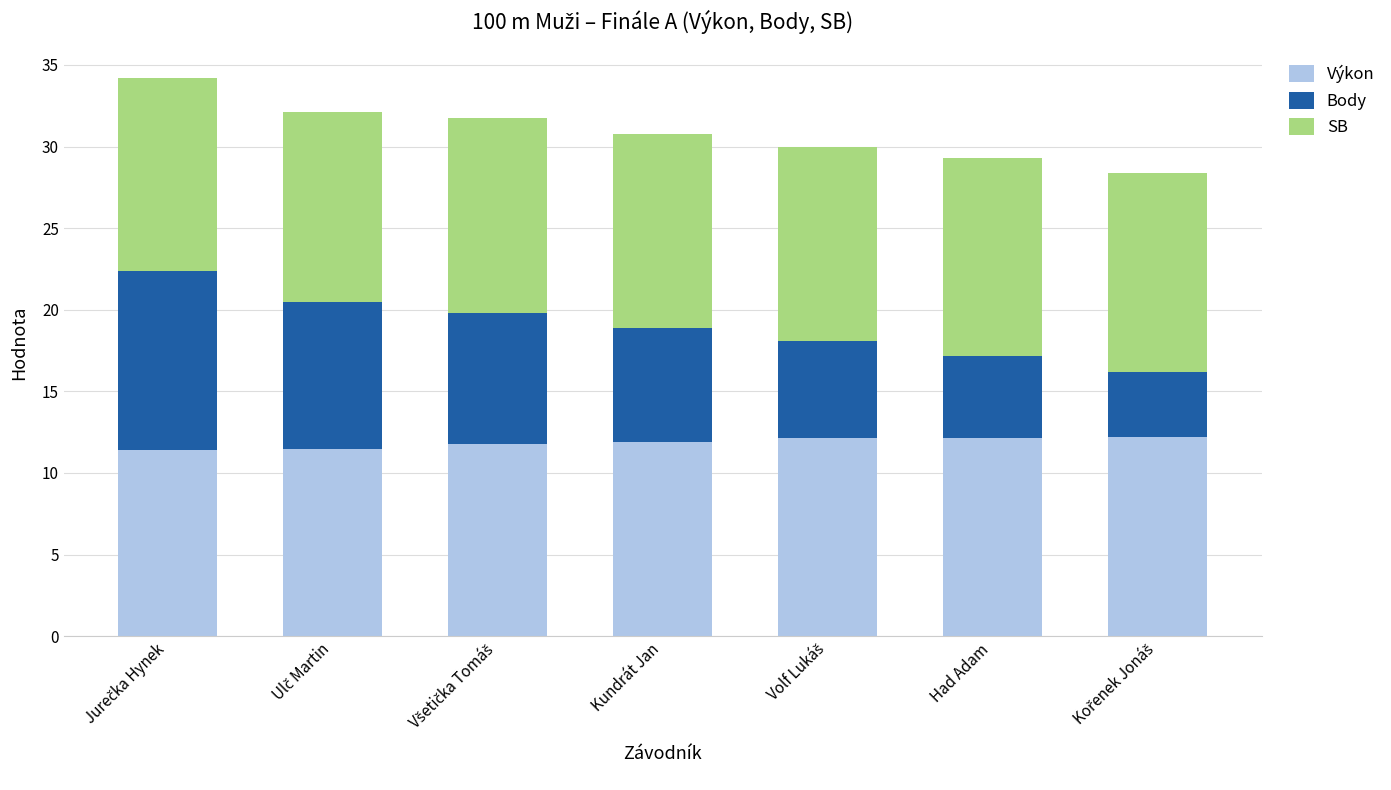

What is the difference between the maximum and minimum values in the Výkon series?

0.8